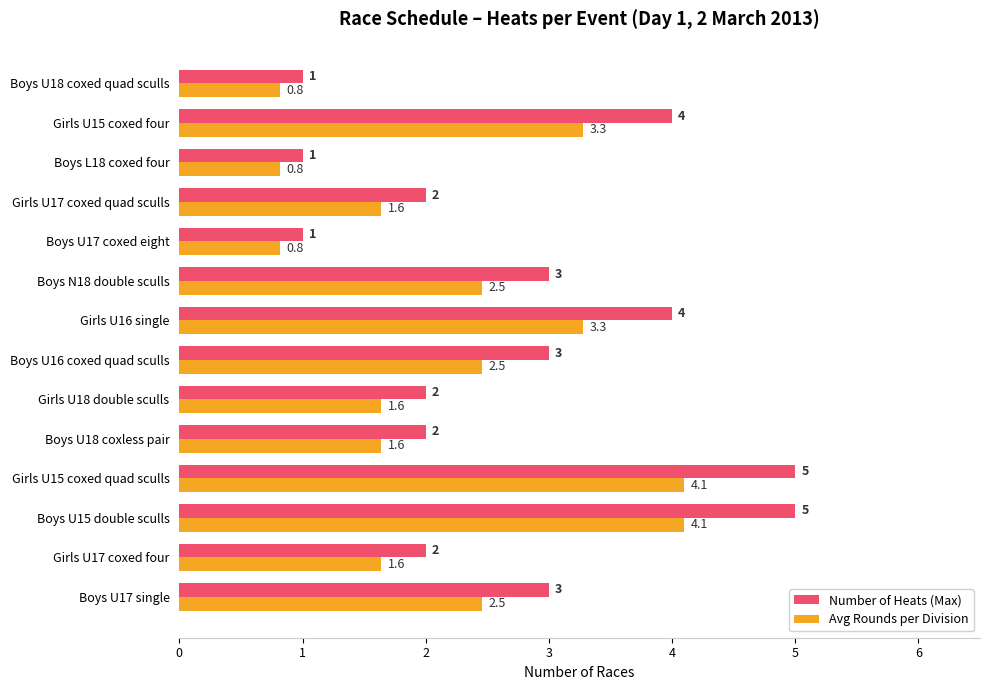

What is the minimum value for Number of Heats (Max)?

1.0